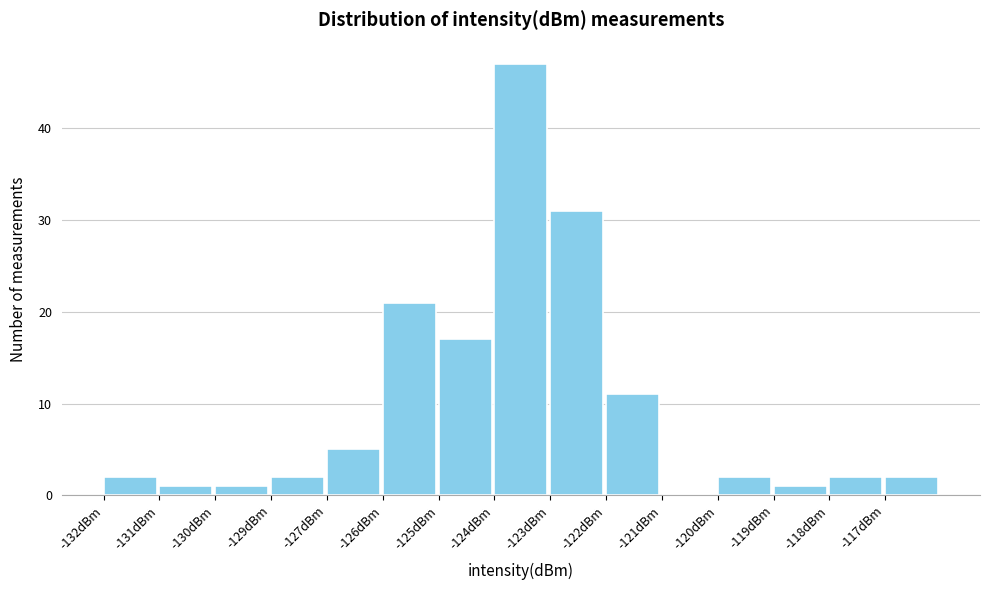

Reading right to left, what are all the values shown in this chart?

-117dBm=2	-118dBm=2	-119dBm=1	-120dBm=2	-121dBm=0	-122dBm=11	-123dBm=31	-124dBm=47	-125dBm=17	-126dBm=21	-127dBm=5	-129dBm=2	-130dBm=1	-131dBm=1	-132dBm=2